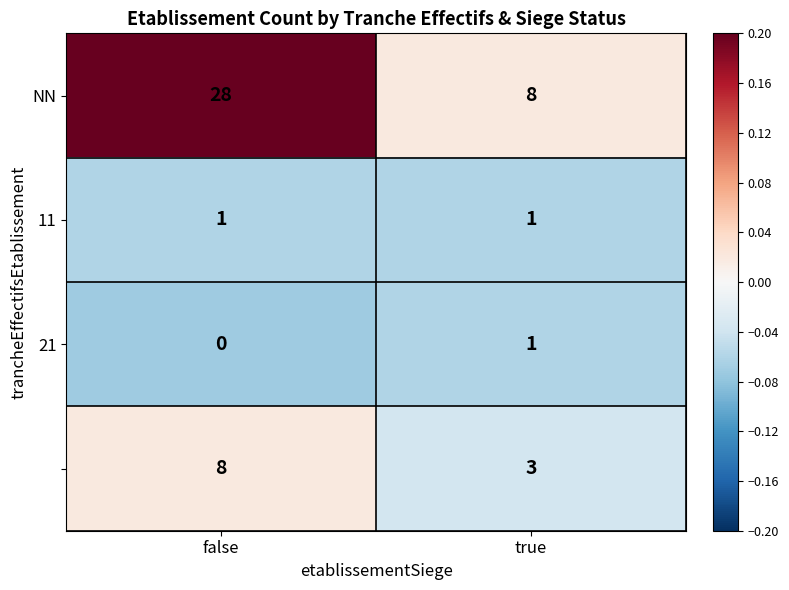

What is the total value across all series at false?

37